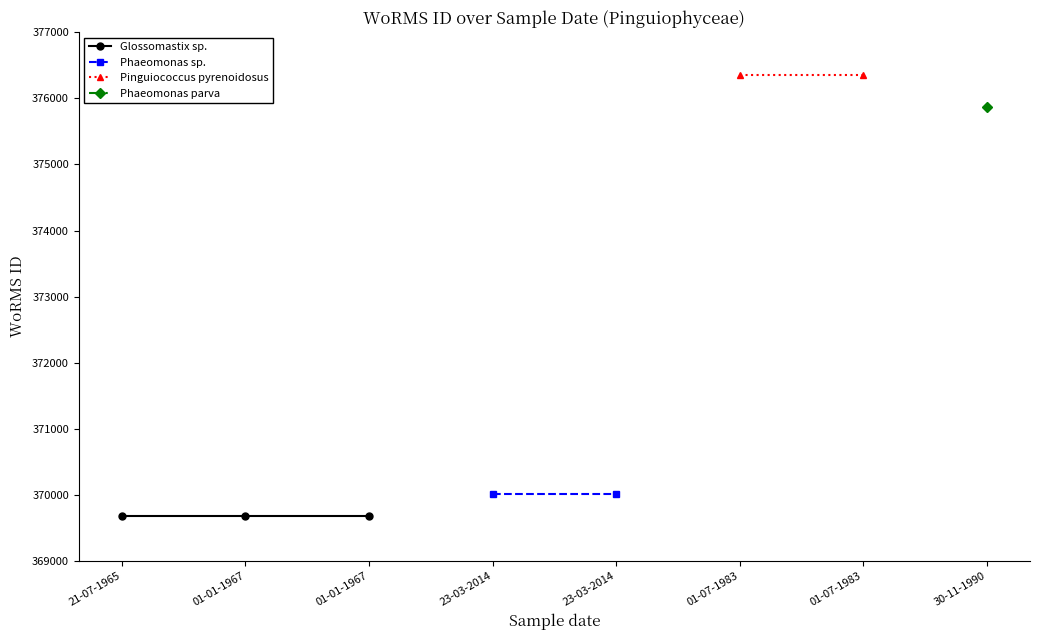

What is the change in value from 23-03-2014 to 30-11-1990?

+5855